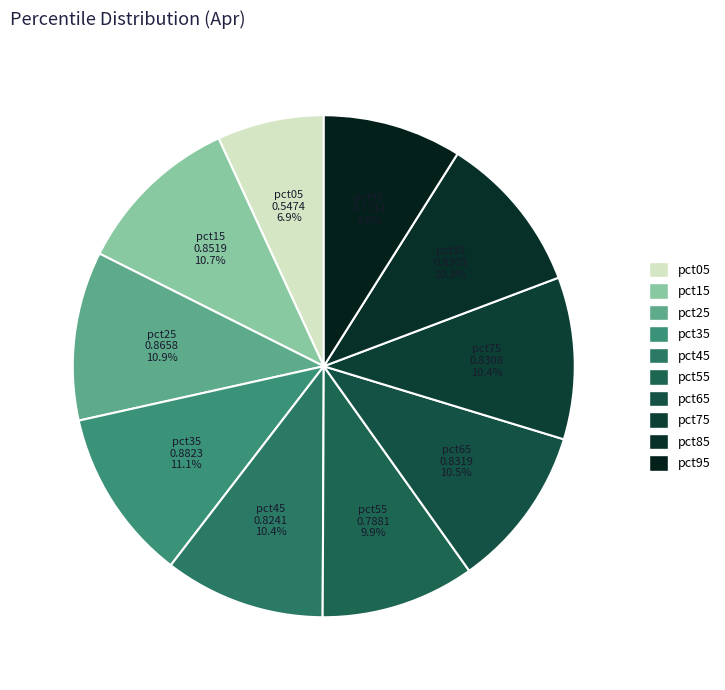

How many slices are in this pie chart?

10